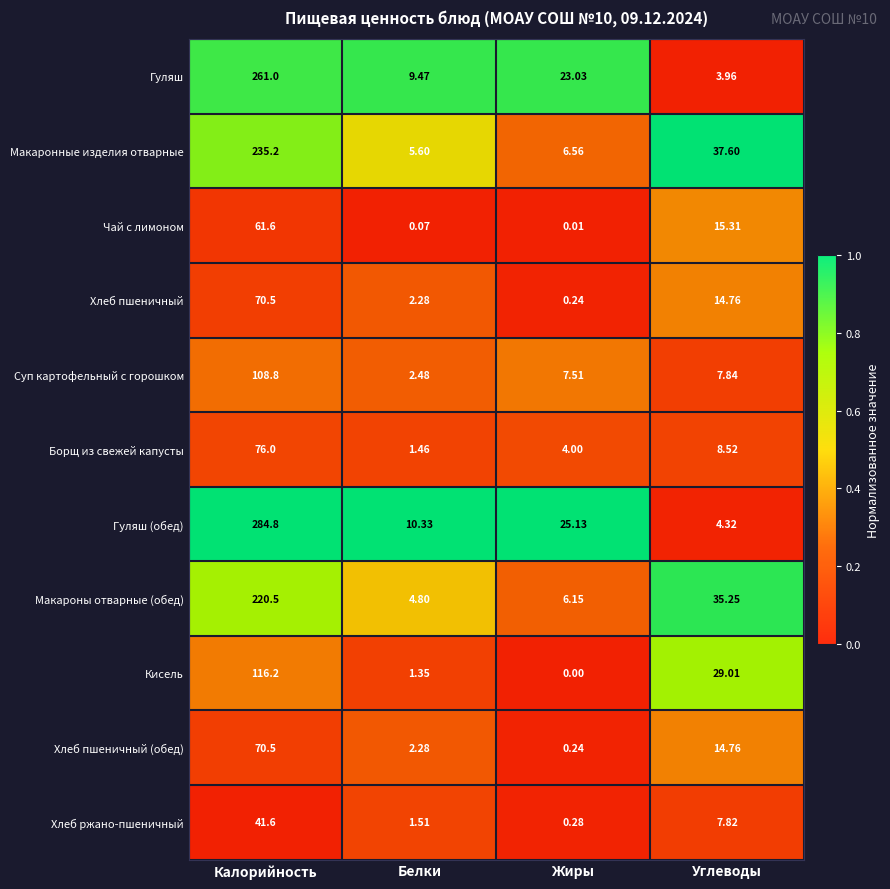

Which series changed the most between Белки and Углеводы?

Макаронные изделия отварные